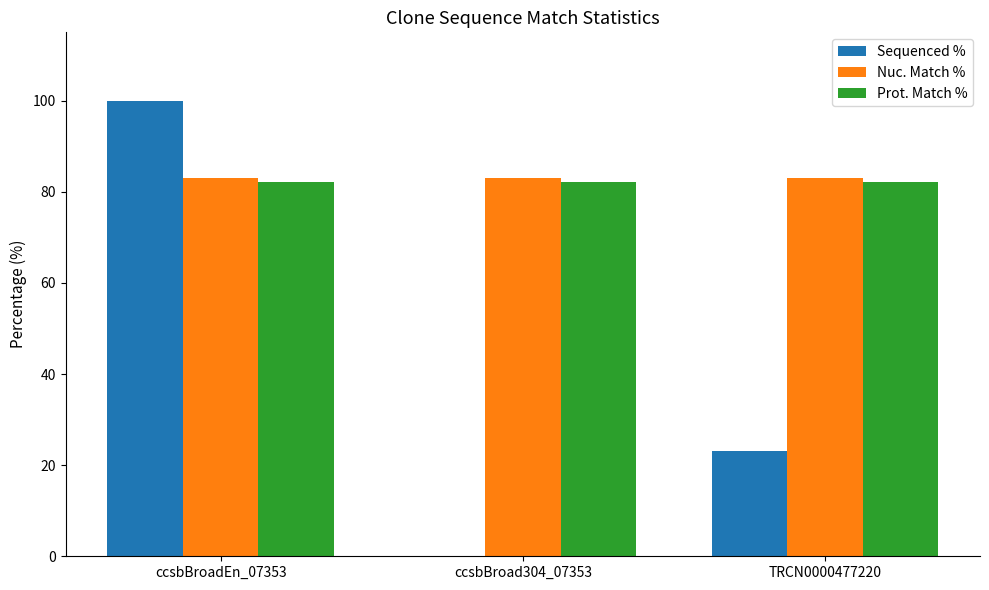

What is the sum of the Nuc. Match % values at TRCN0000477220 and ccsbBroadEn_07353?

166.0